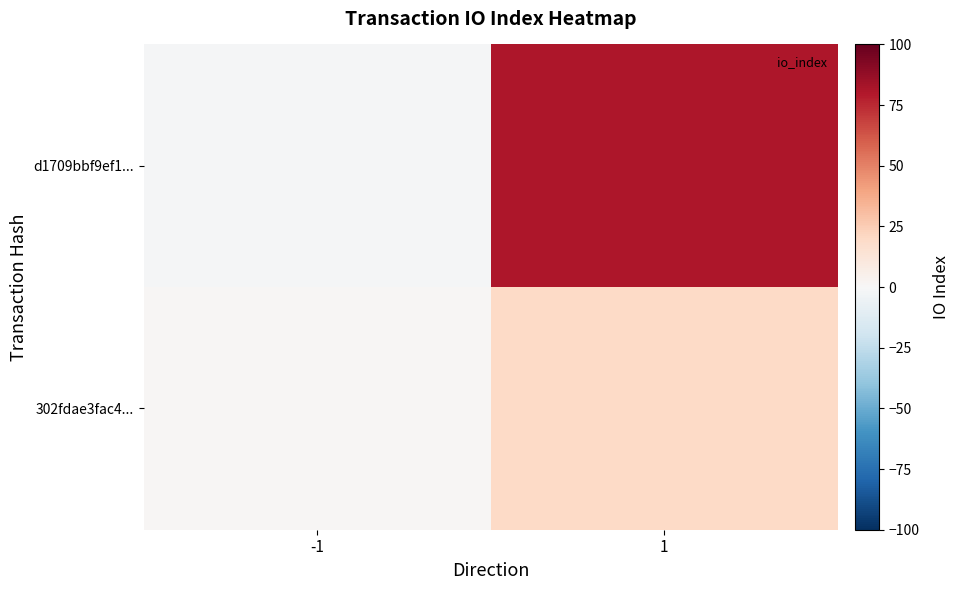

Which series has the widest spread of values?

d1709bbf9ef1...